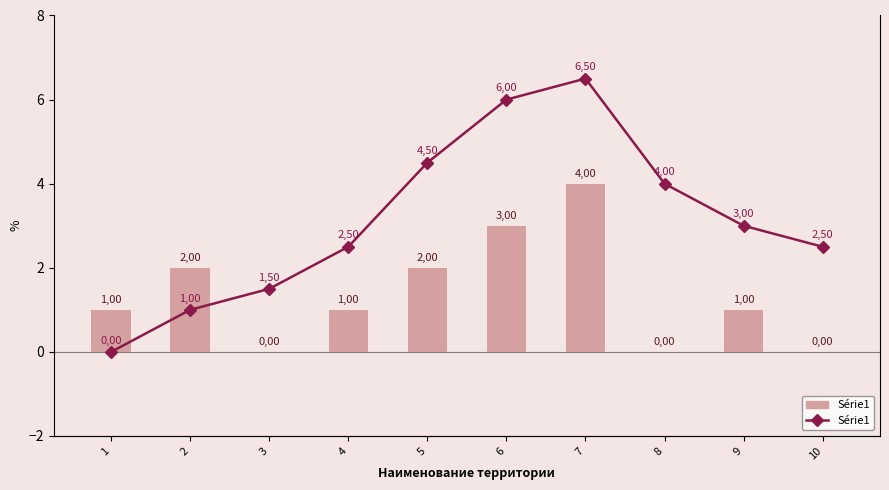

Reading left to right, list all the values displayed in this chart.

1=0.0	2=1.0	3=1.5	4=2.5	5=4.5	6=6.0	7=6.5	8=4.0	9=3.0	10=2.5